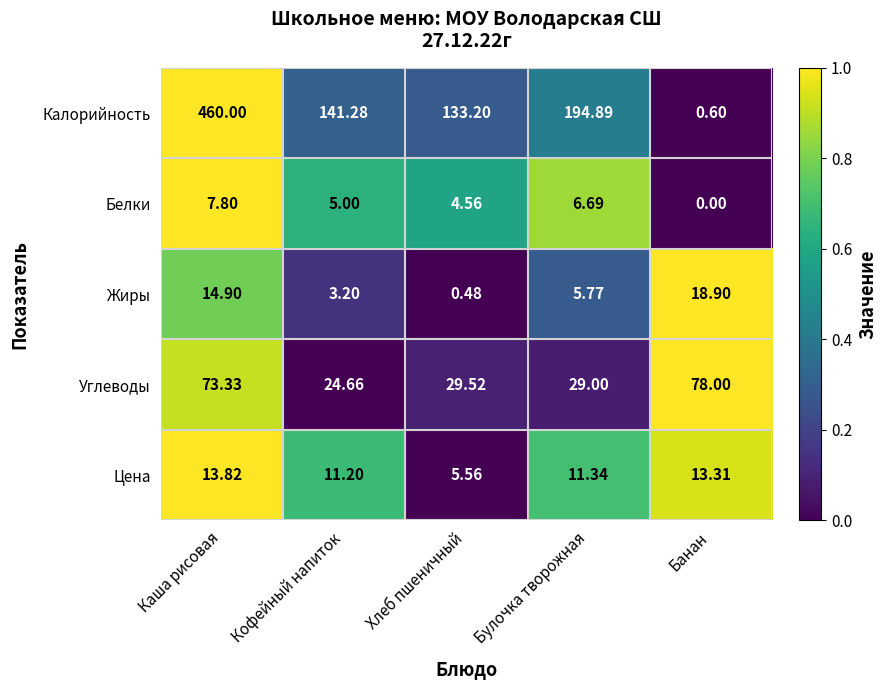

Rank the categories by Калорийность value from highest to lowest.

Каша рисовая, Булочка творожная, Кофейный напиток, Хлеб пшеничный, Банан